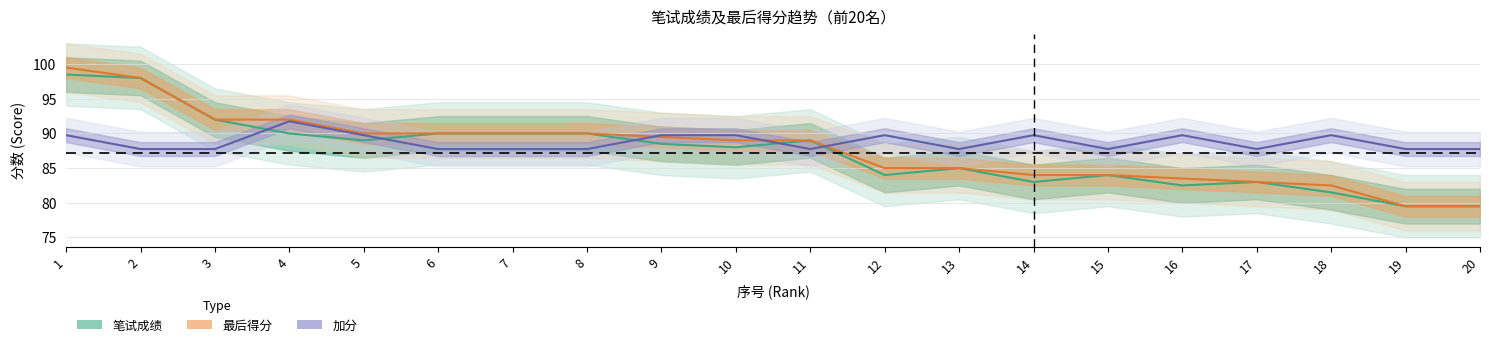

Which series has the largest total across all categories?

加分